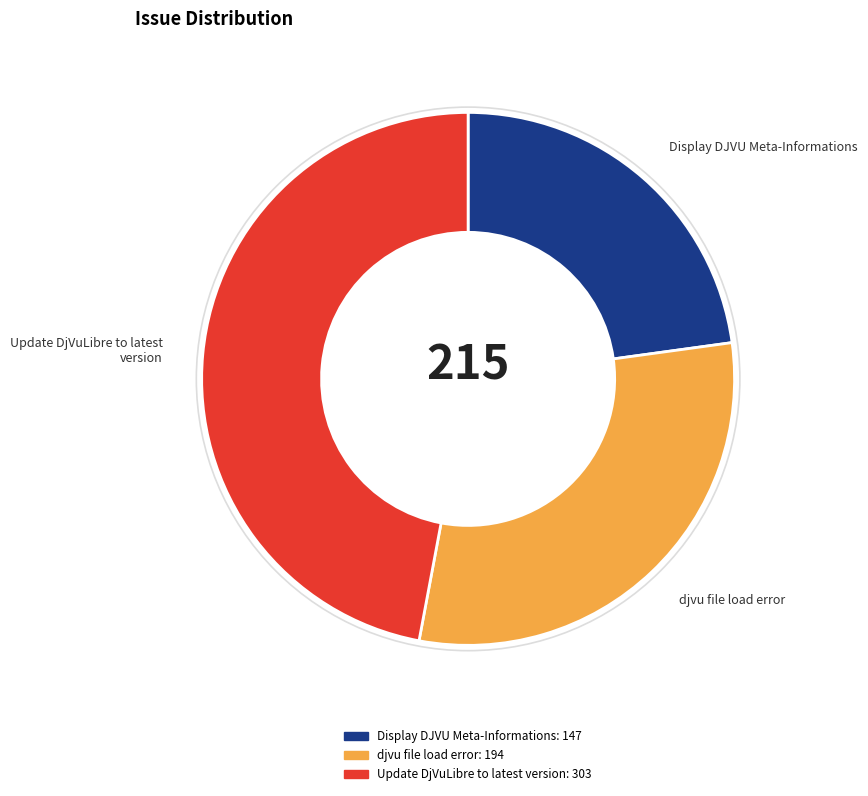

Which has a higher value, Display DJVU Meta-Informations or Update DjVuLibre to latest version?

Update DjVuLibre to latest version